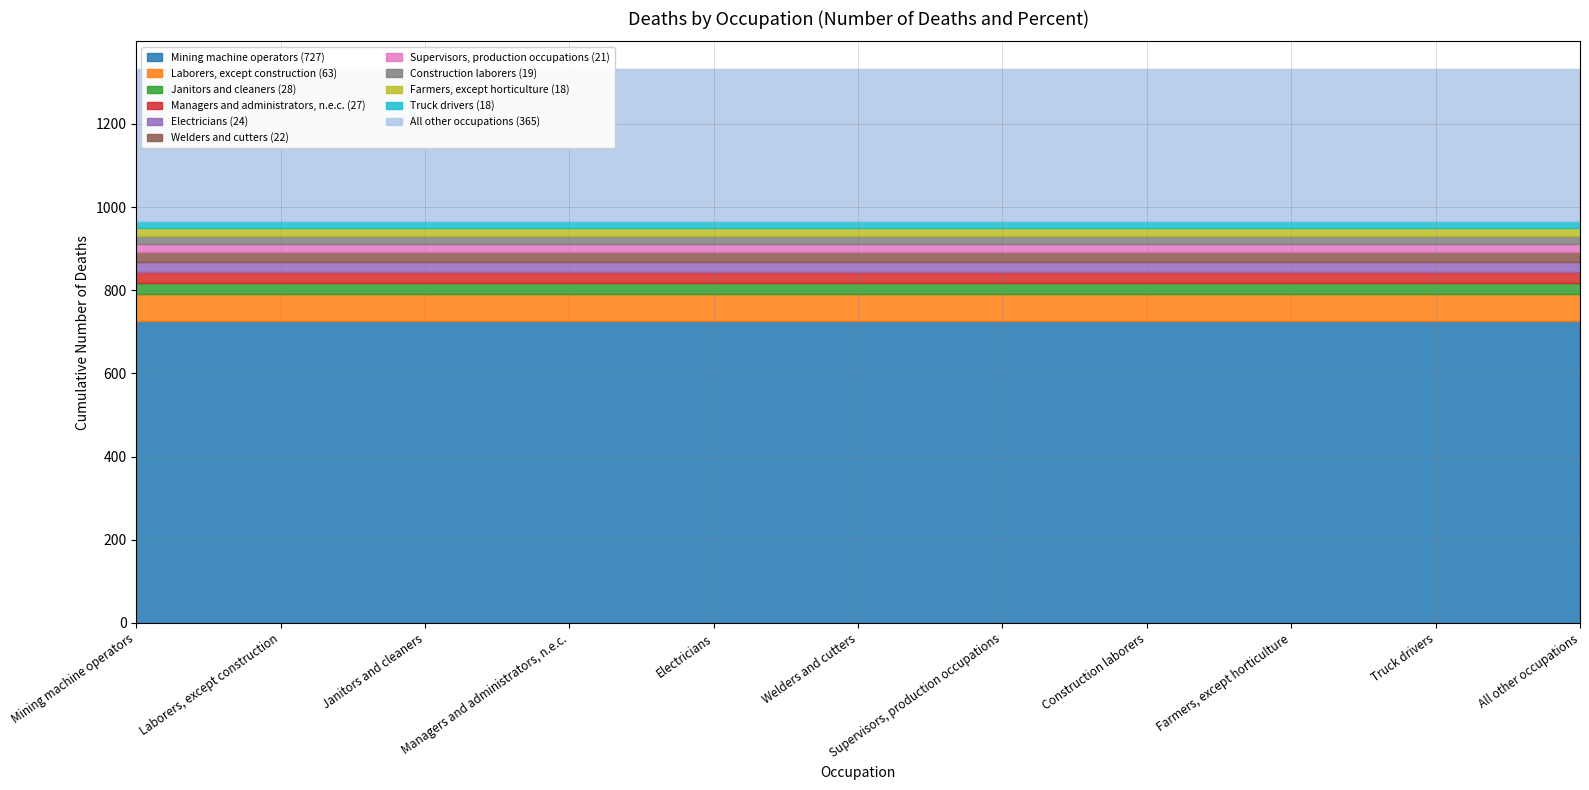

What is the average value of the Number of Deaths series?

121.1